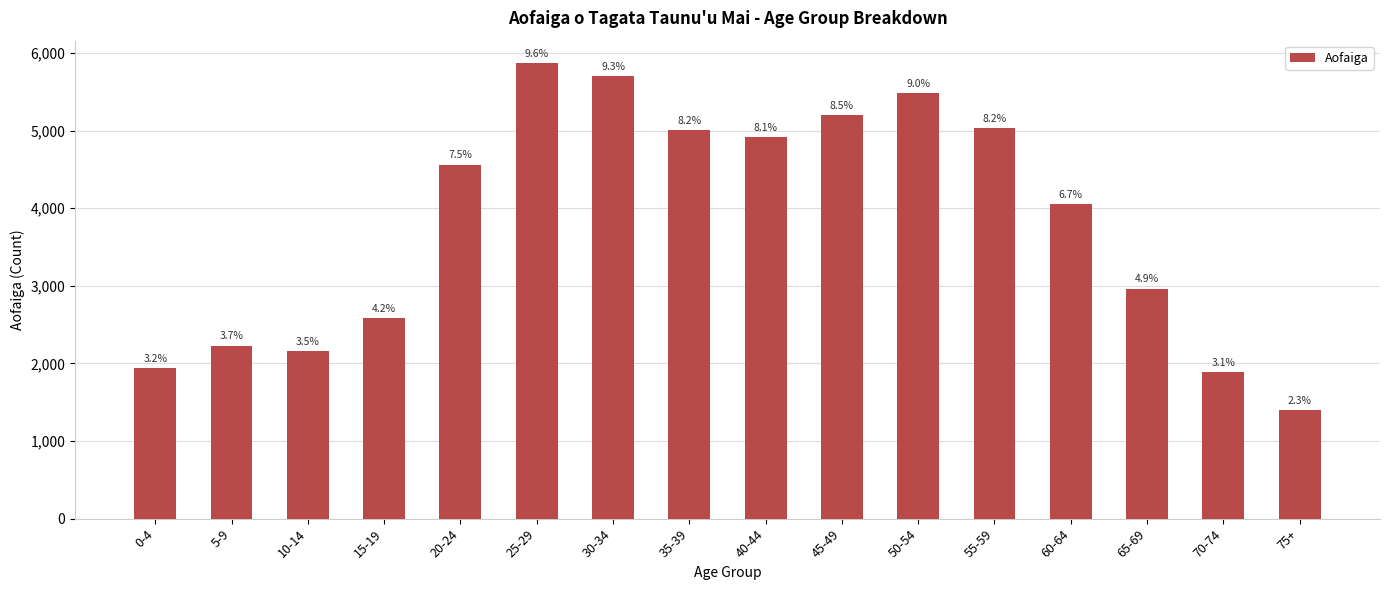

List the labels in order of value, largest first.

25-29, 30-34, 50-54, 45-49, 55-59, 35-39, 40-44, 20-24, 60-64, 65-69, 15-19, 5-9, 10-14, 0-4, 70-74, 75+